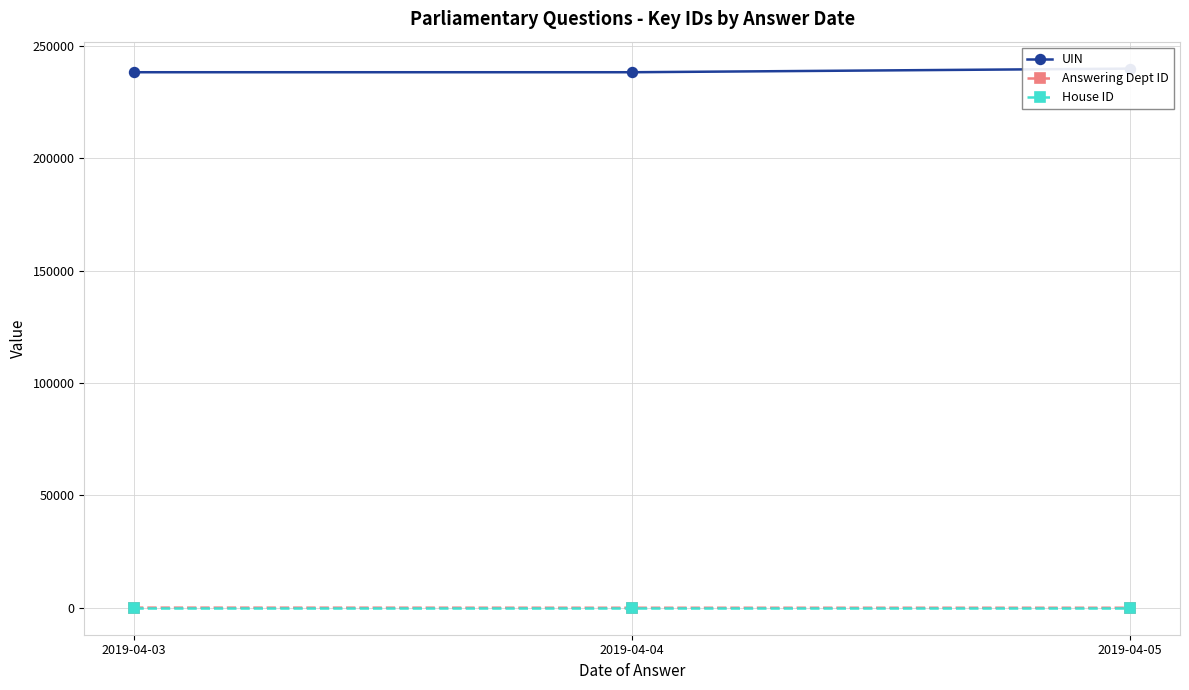

Is the value of Answering Dept ID at 2019-04-05 greater than the value of UIN at 2019-04-04?

No